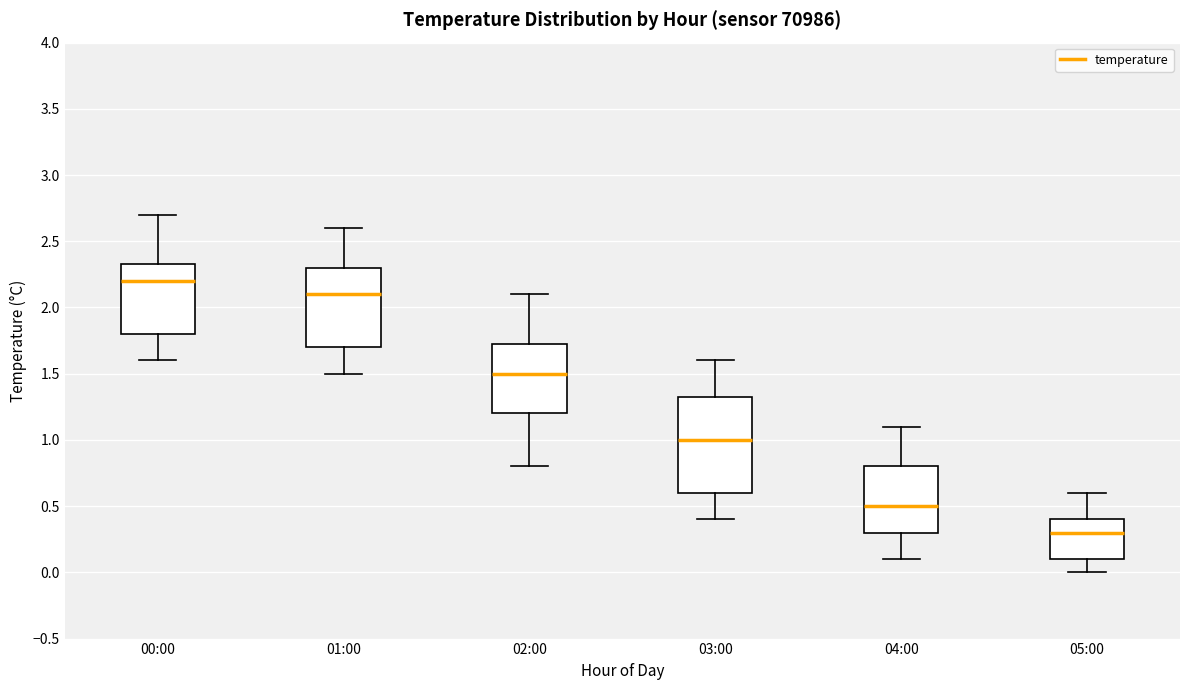

Comparing the boxes themselves (not the whiskers), which one is the tallest?

03:00